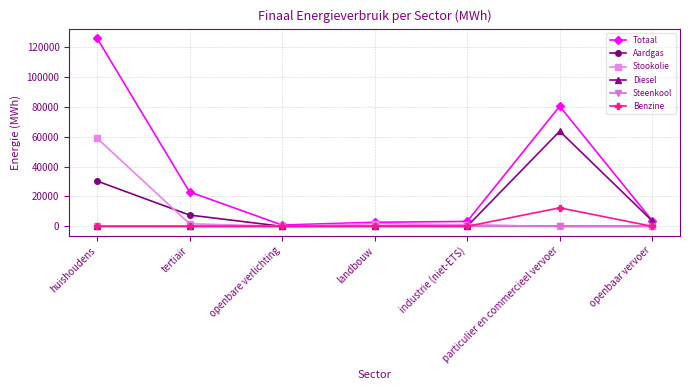

At which label does Benzine reach its peak?

particulier en commercieel vervoer